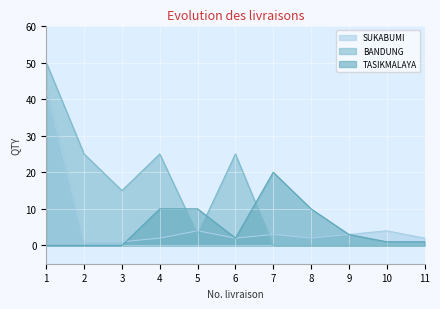

Which series changed the most between 3 and 7?

TASIKMALAYA